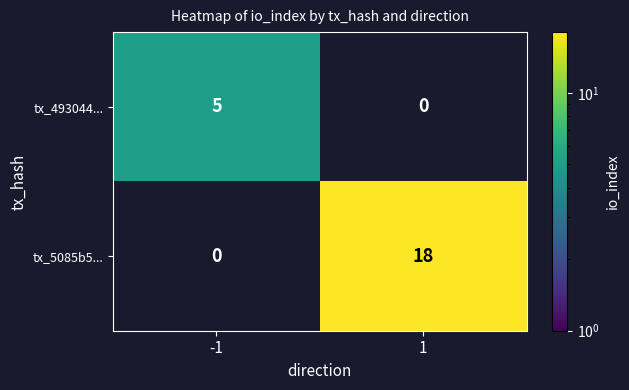

What is the maximum value for tx_493044...?

5